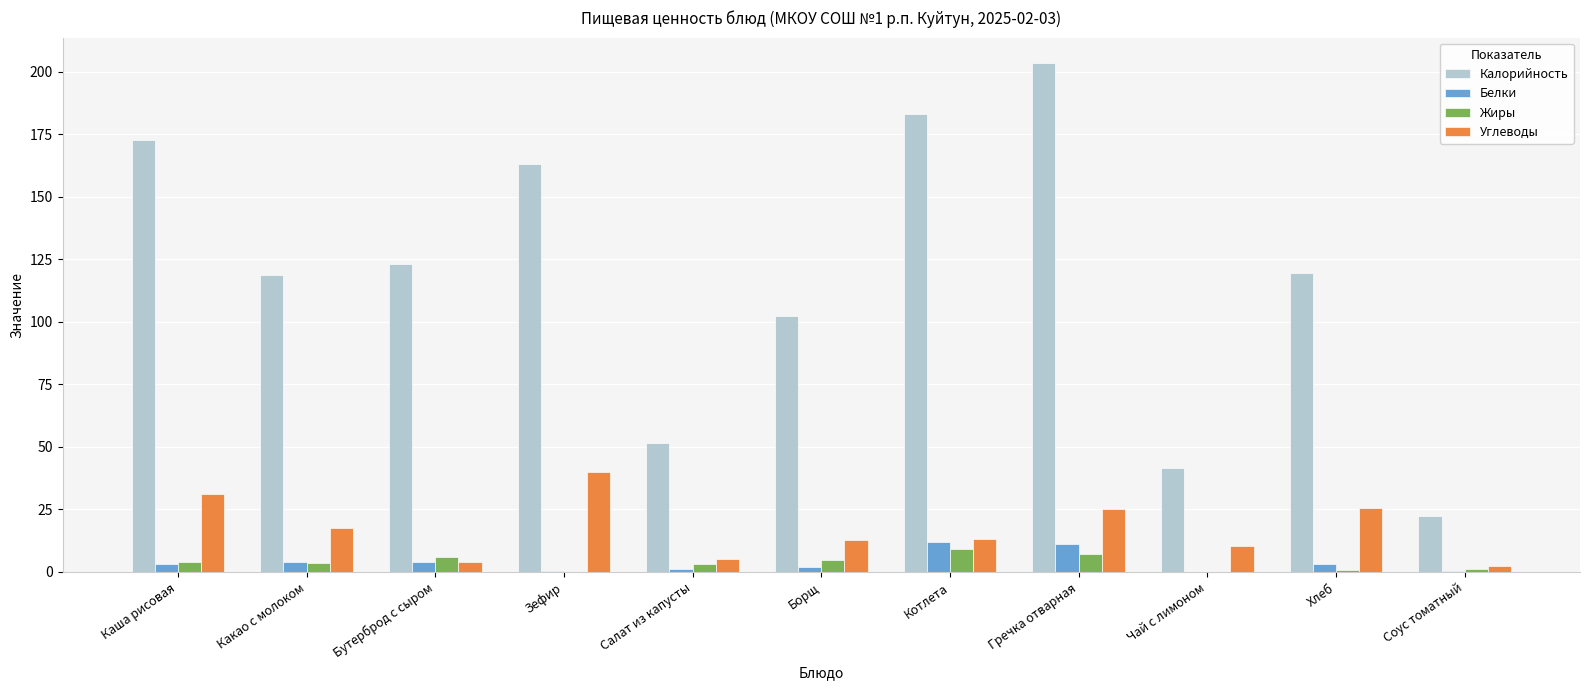

Which series has the largest total across all categories?

Калорийность